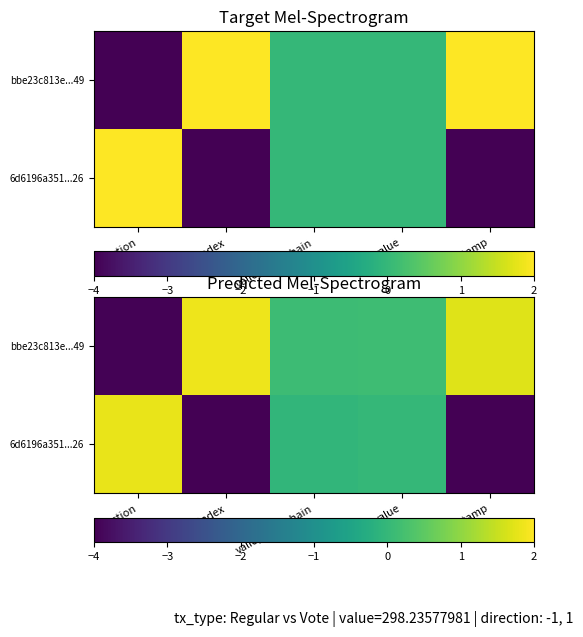

Which category has the lowest value in the bbe23c813e...49 series?

direction